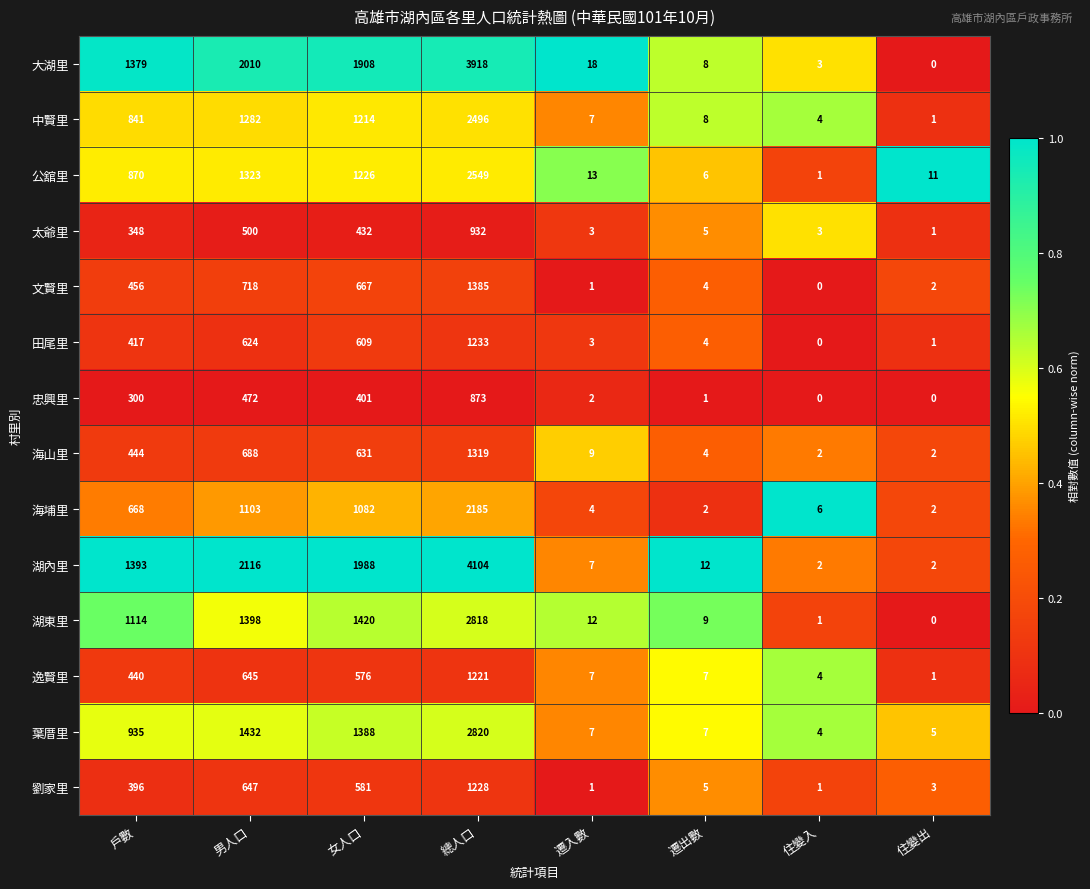

What is the maximum value shown in the chart?

4104